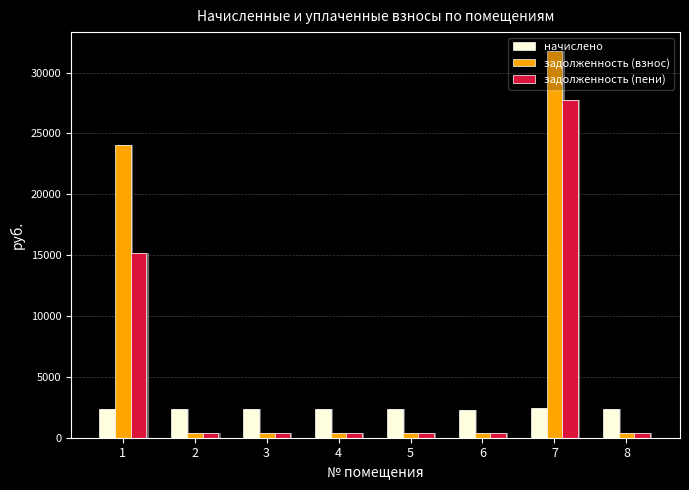

How many series are shown in this chart?

3